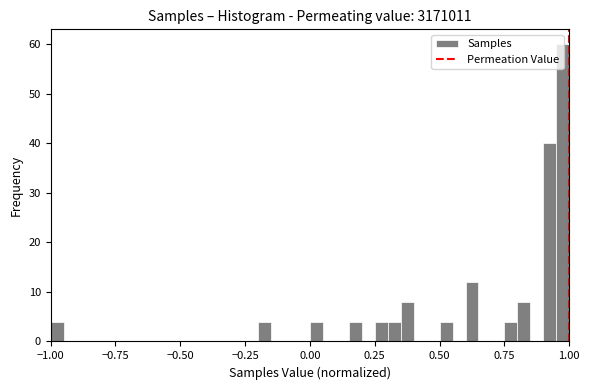

Around what value on the x-axis is the tallest bar? Give the approximate position of its centre, as read against the axis.

1.00